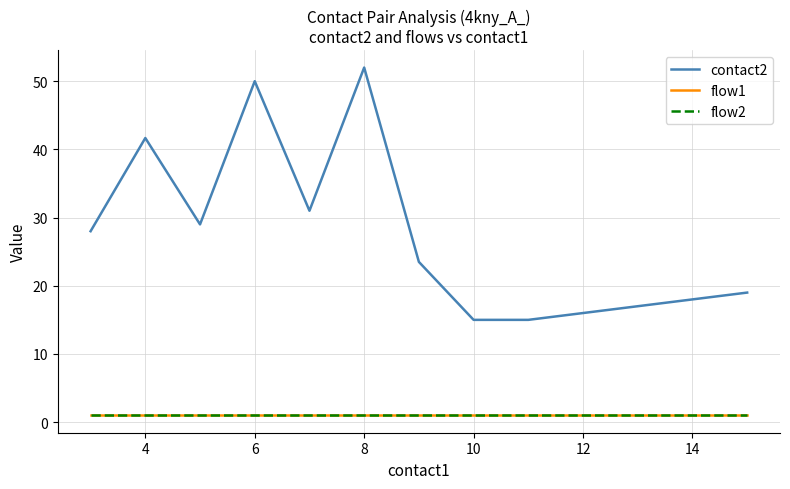

True or false: contact2 has more than 0 points higher than both neighbors.

True